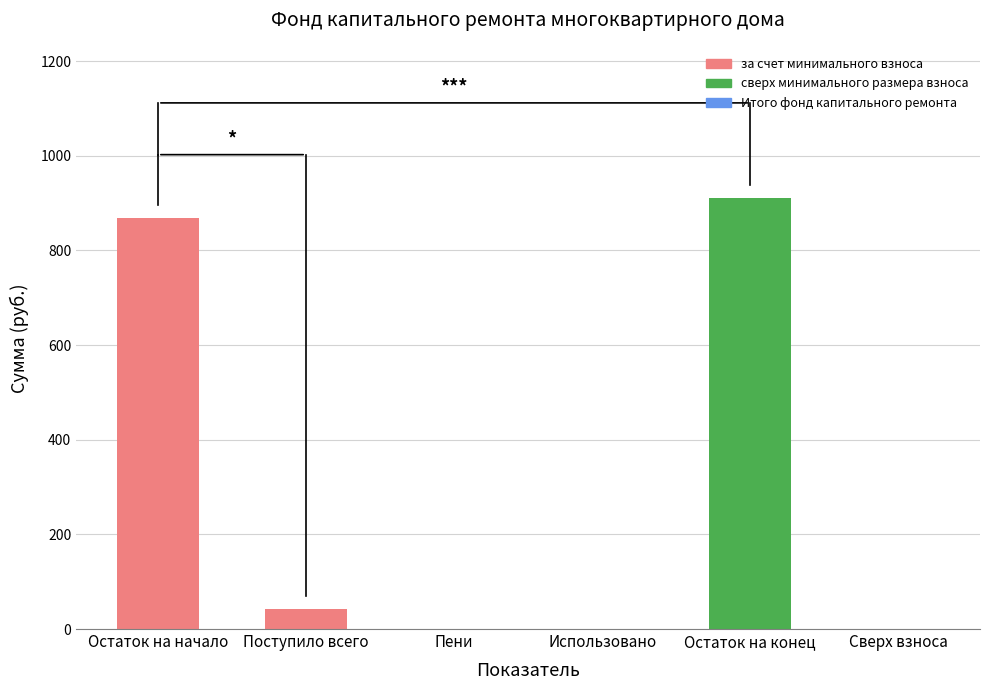

Where does the data first go above 42?

Остаток на начало